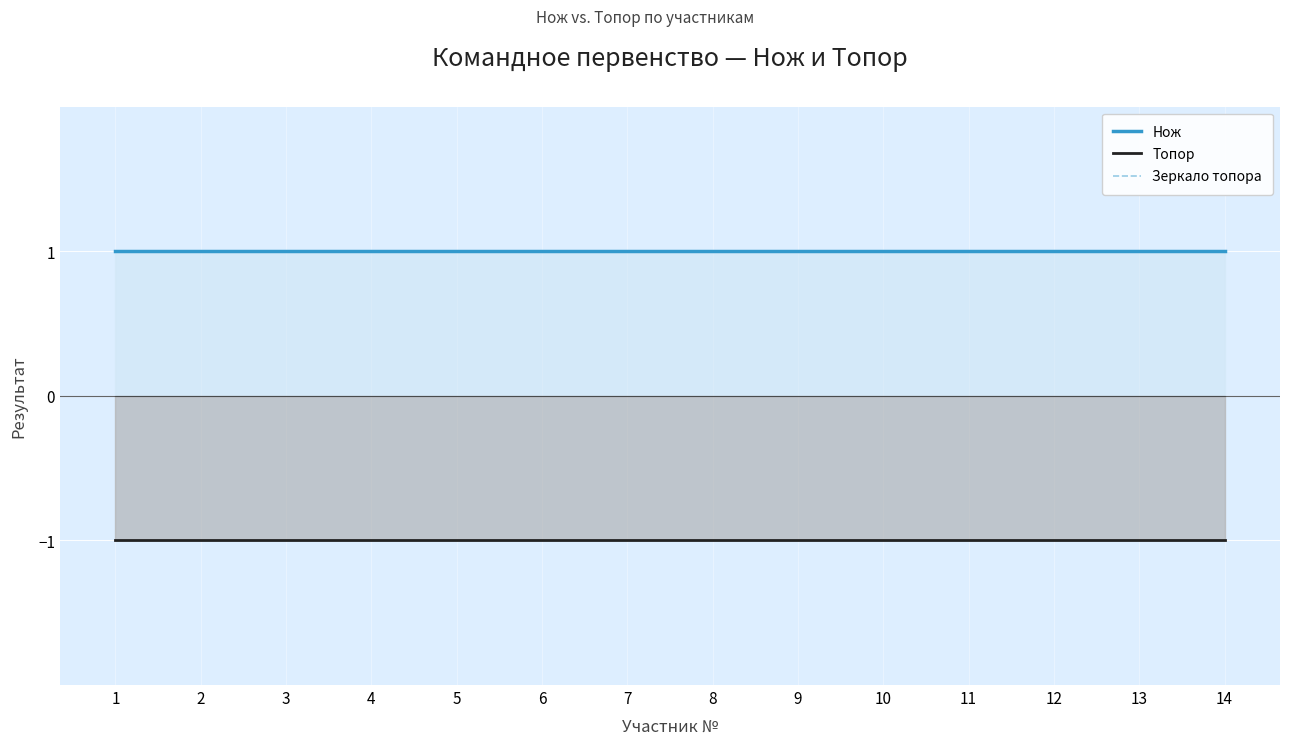

The Зеркало топора series shows 1 at 11. True or false?

True